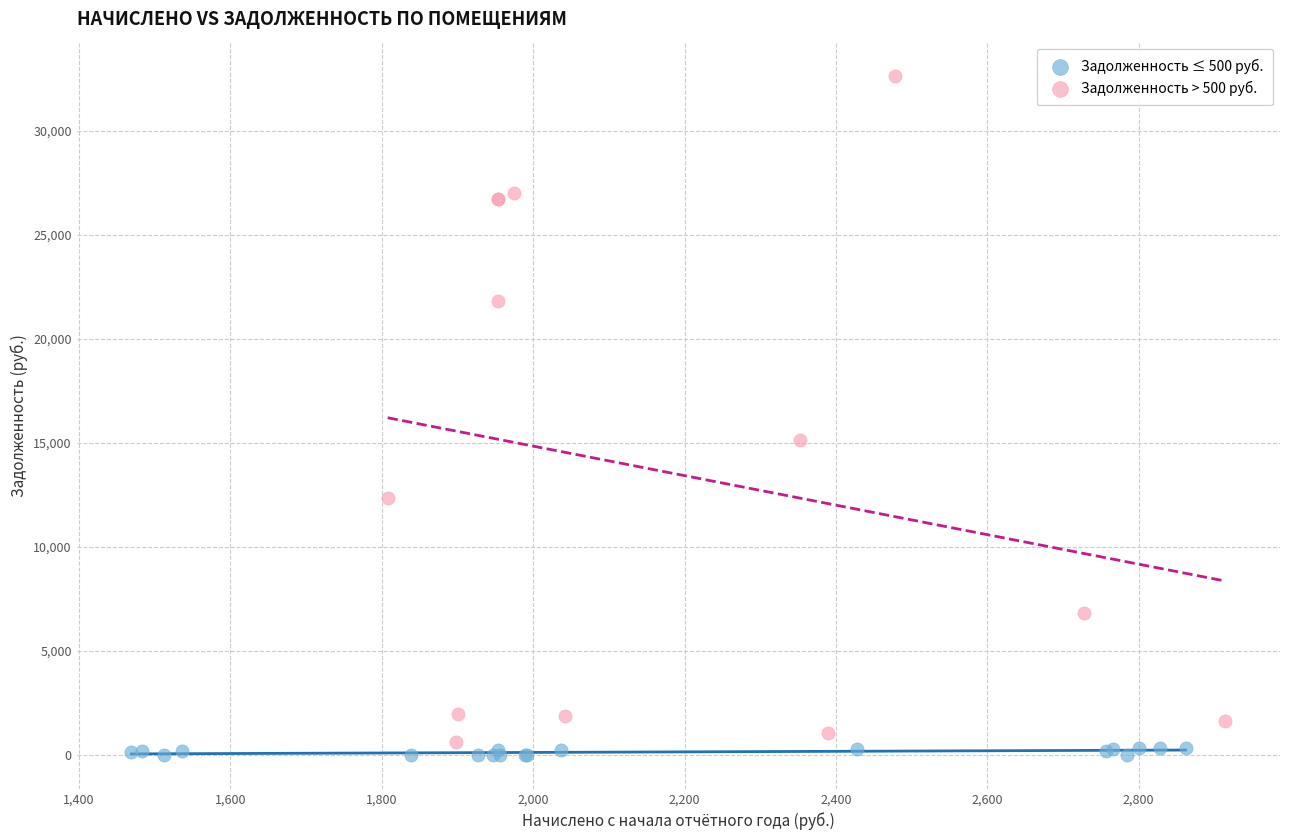

Which series reaches the minimum Y coordinate?

Задолженность ≤ 500 руб.